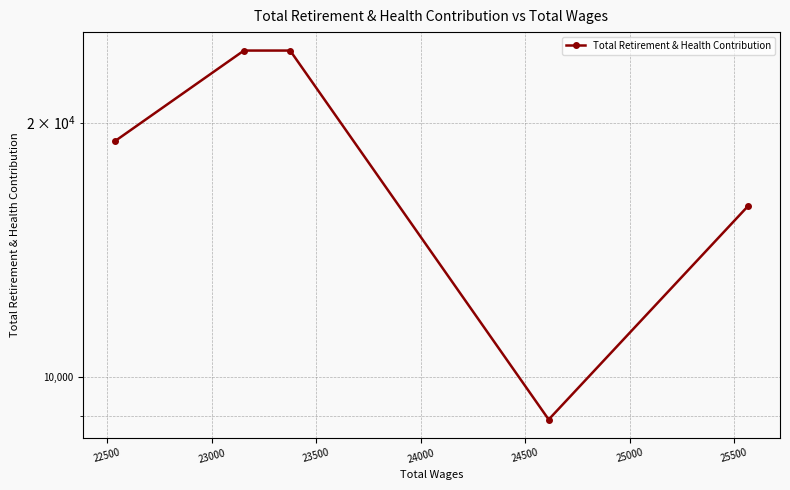

How many lines are shown in the chart?

1